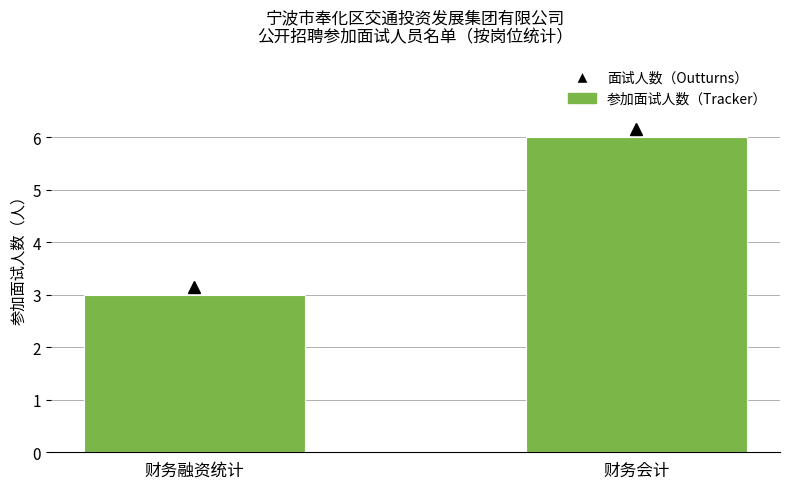

Between 财务会计 and 财务融资统计, which is larger?

财务会计